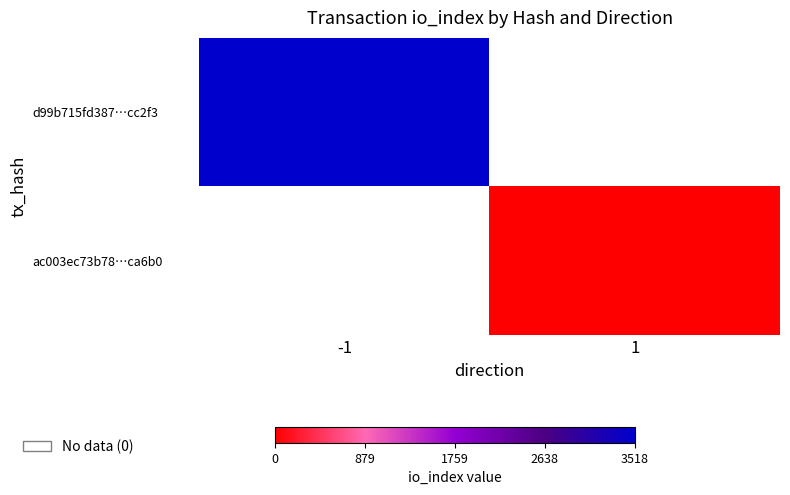

List the series in order of their peak value, highest first.

d99b715fd387…cc2f3, ac003ec73b78…ca6b0